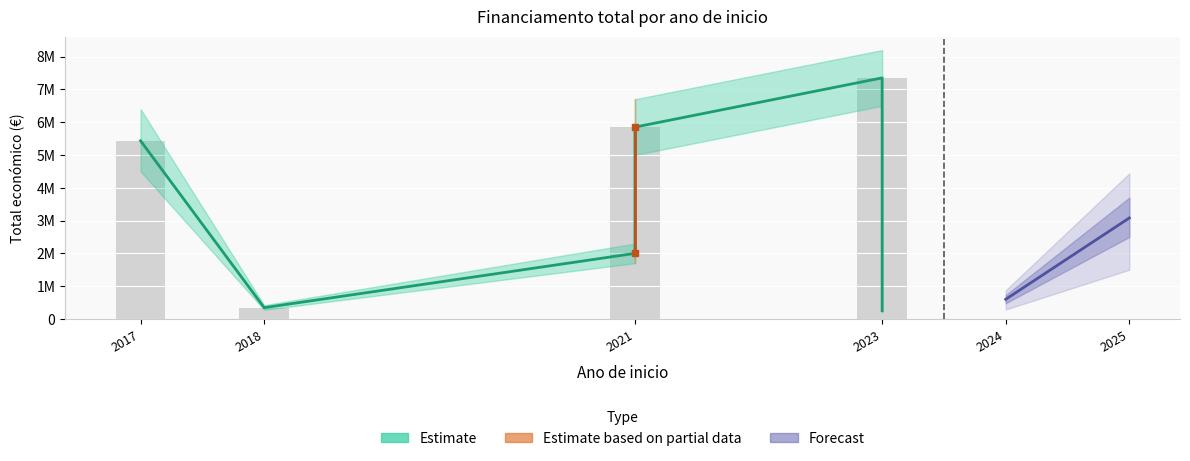

What is the sum of the values at 2025 and 2023?

10432384